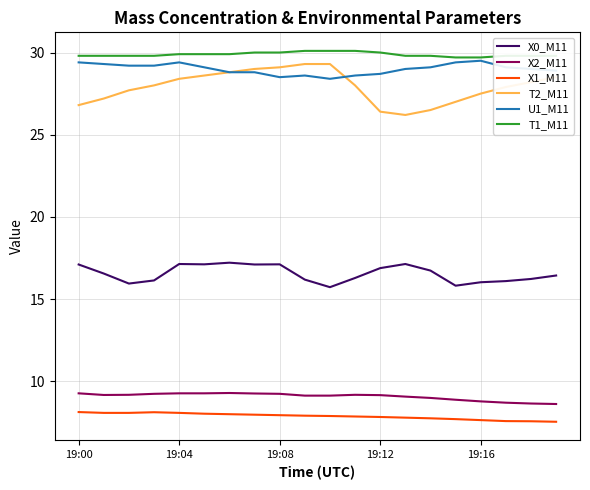

What is the maximum value shown in the chart?

30.1